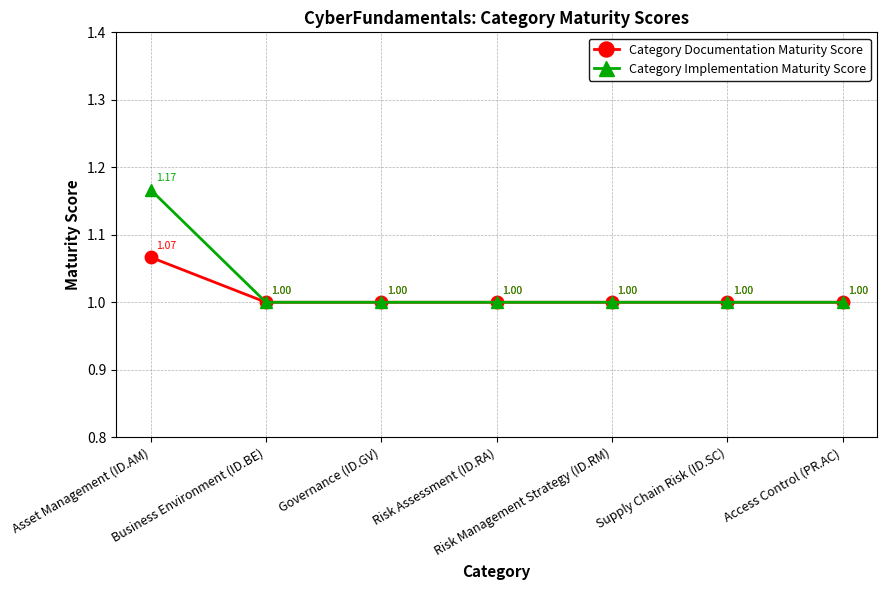

Which series has the largest total across all categories?

Category Implementation Maturity Score